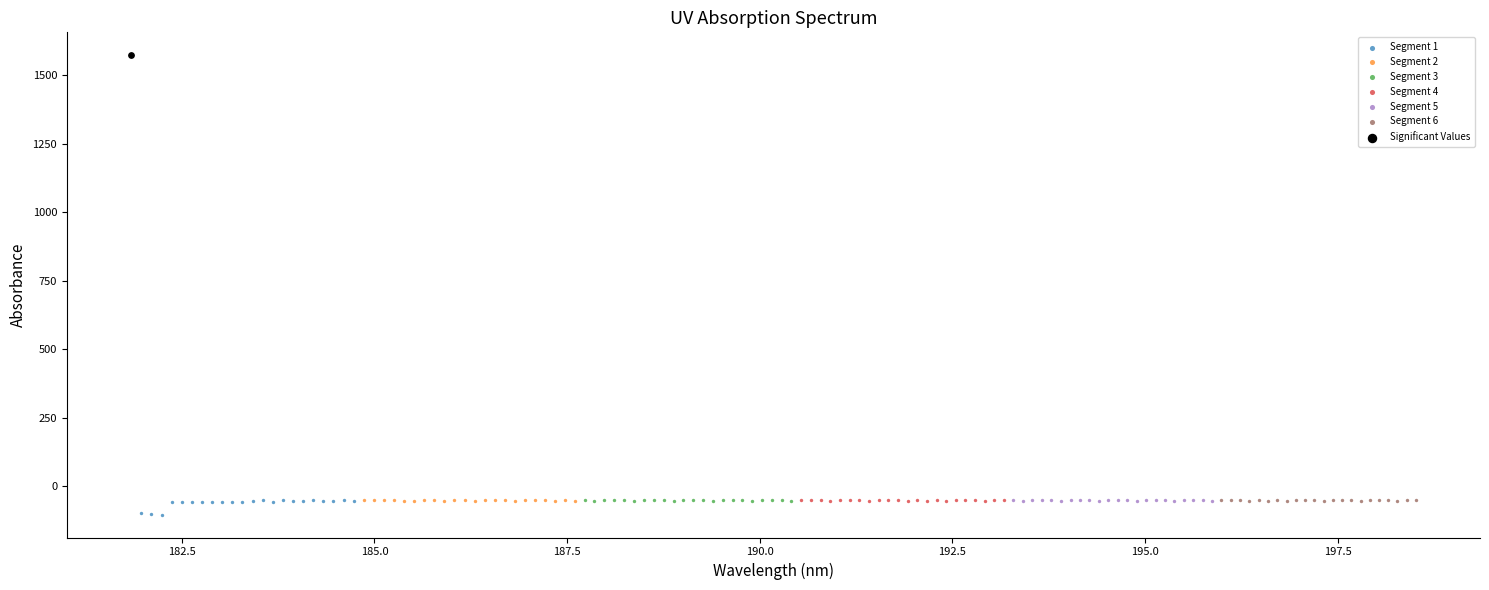

What are all the series names shown in the legend?

Segment 1, Segment 2, Segment 3, Segment 4, Segment 5, Segment 6, Significant Values